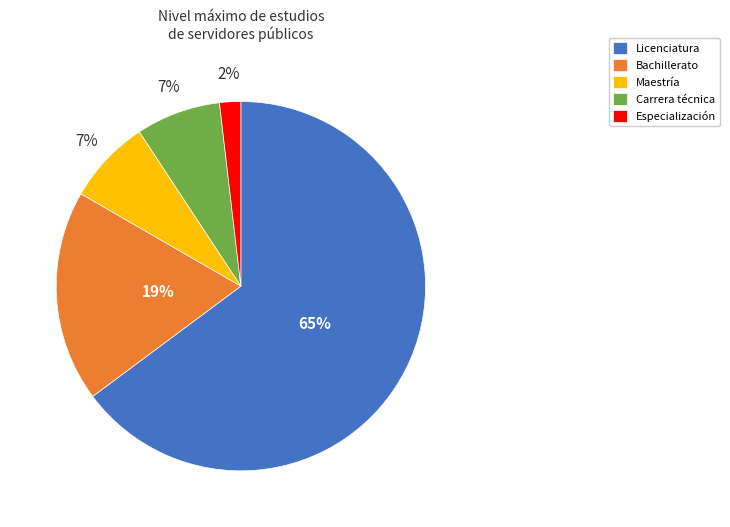

Which category has the smallest portion of the pie?

Especialización